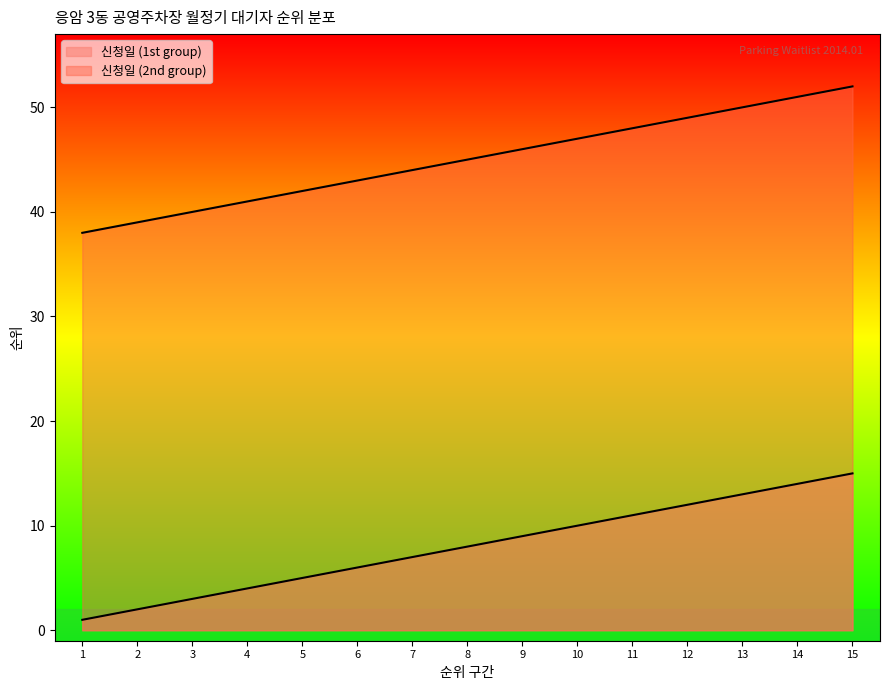

The 신청일 (2nd group) series shows 67 at 4. True or false?

False